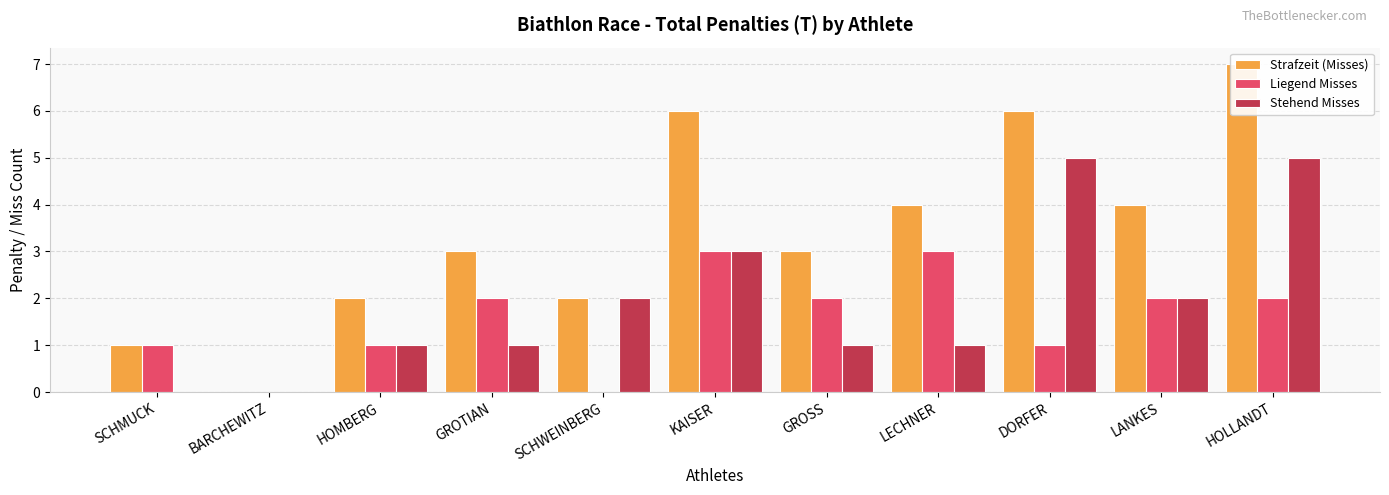

What is the difference between the second highest and second lowest values in the Strafzeit (Misses) series?

5